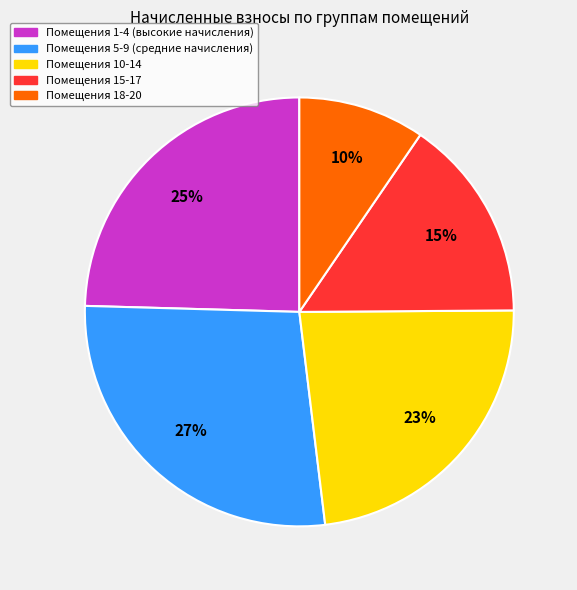

Is there any slice that represents more than half of the pie?

No